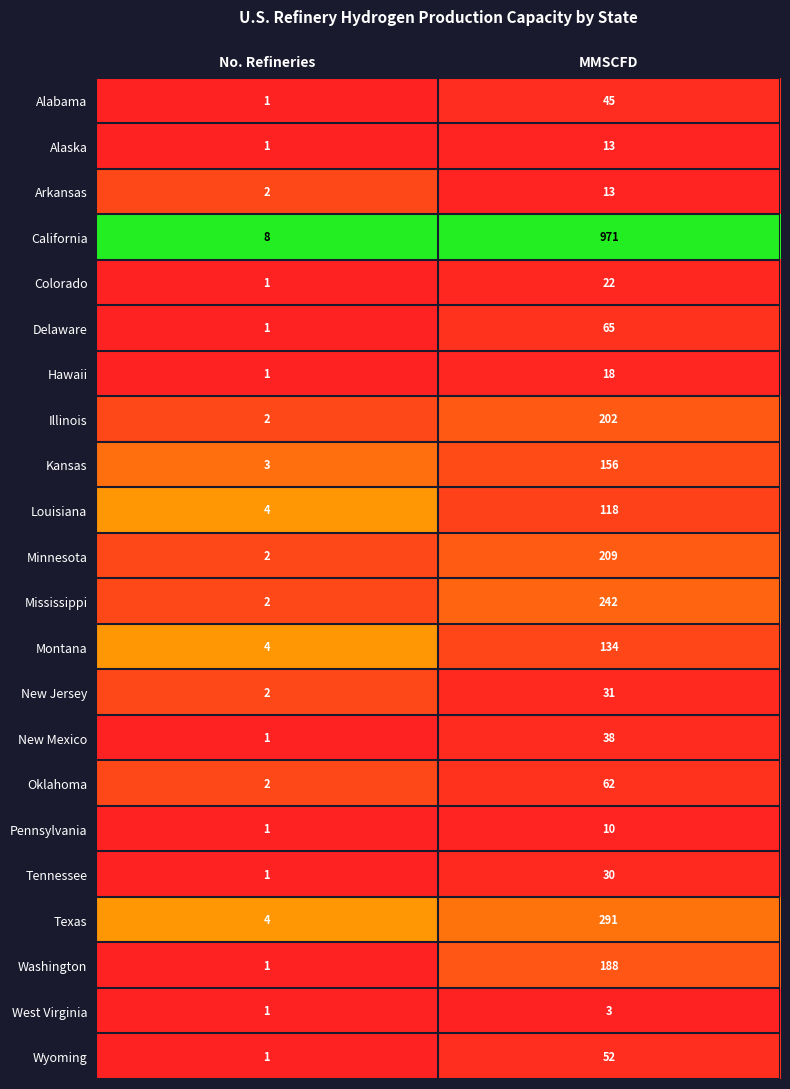

Which series has the largest total across all categories?

California